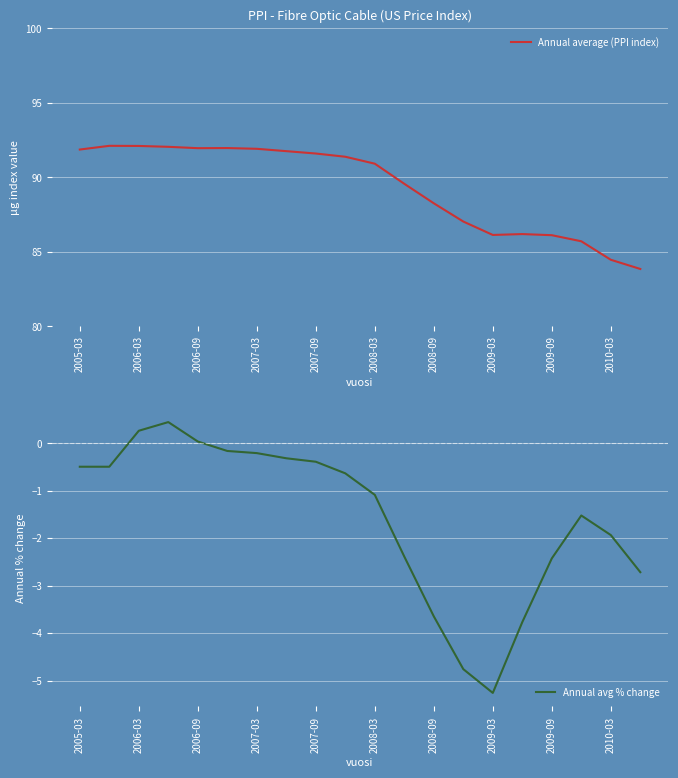

Rank the series by their maximum value, from highest to lowest.

Annual average (PPI index), Annual avg % change